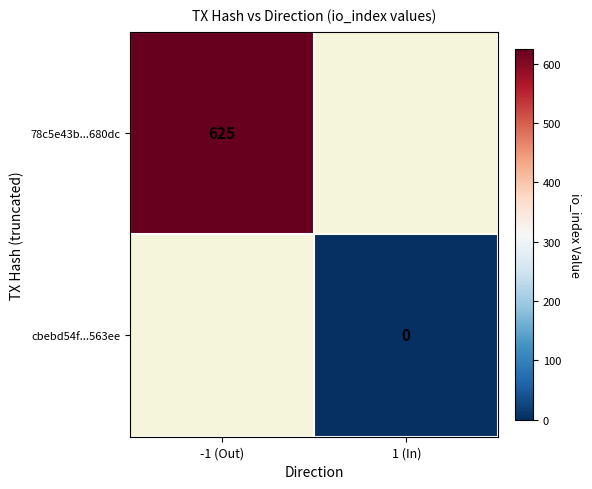

True or false: 78c5e43b...680dc has a value of 1108.4 at -1 (Out).

False